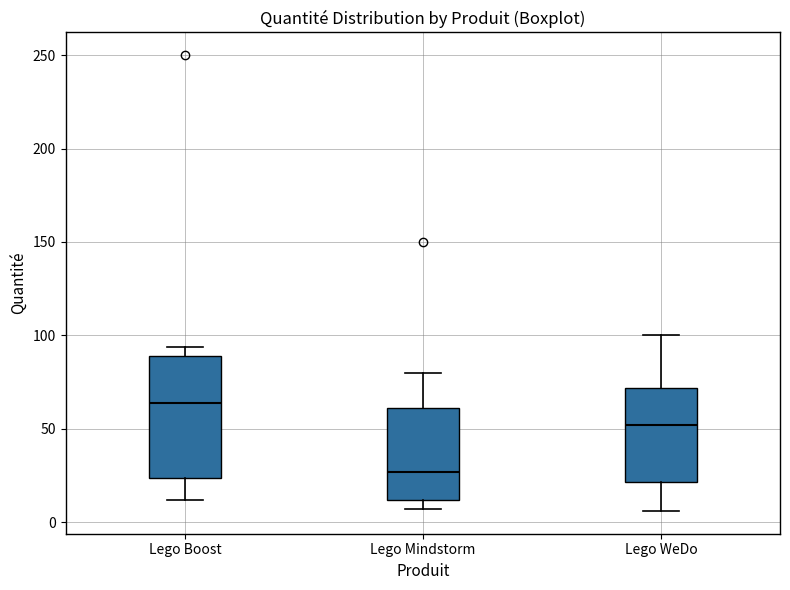

Reading left to right, read every box against the y-axis: the position of its median line, the range the box covers, and the ends of its whiskers. The values are not printed on the chart, so give them approximately, as read against the axis.

Lego Boost: median 65, box 25 to 90, whiskers 10 to 95
Lego Mindstorm: median 25, box 10 to 60, whiskers 5 to 80
Lego WeDo: median 50, box 20 to 70, whiskers 5 to 100